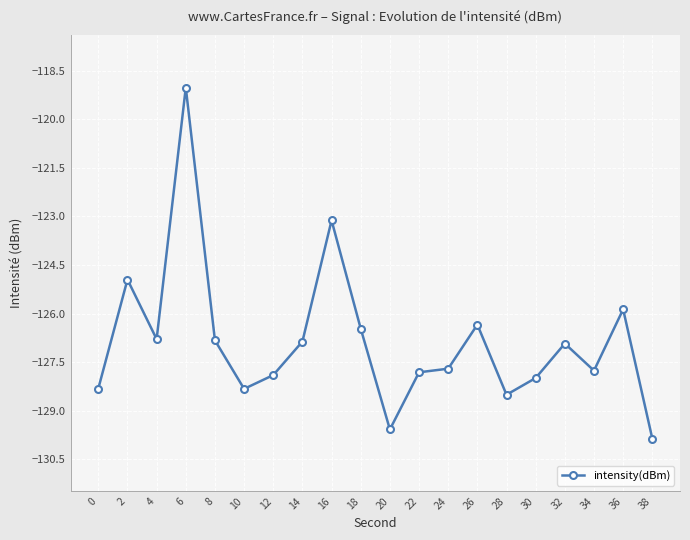

What is the sum of all values?

-2536.9